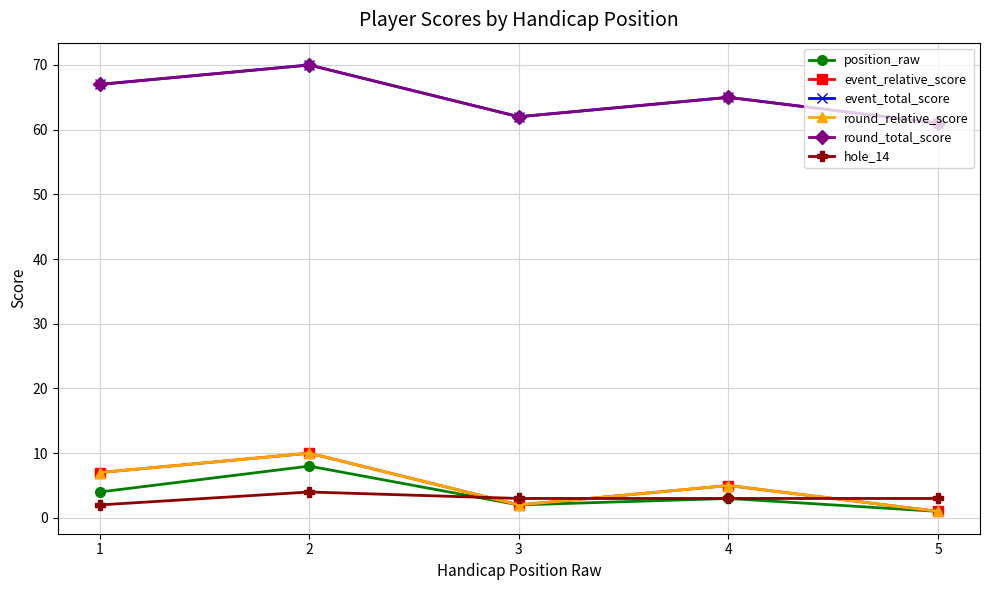

What is the highest value of the event_relative_score series?

10